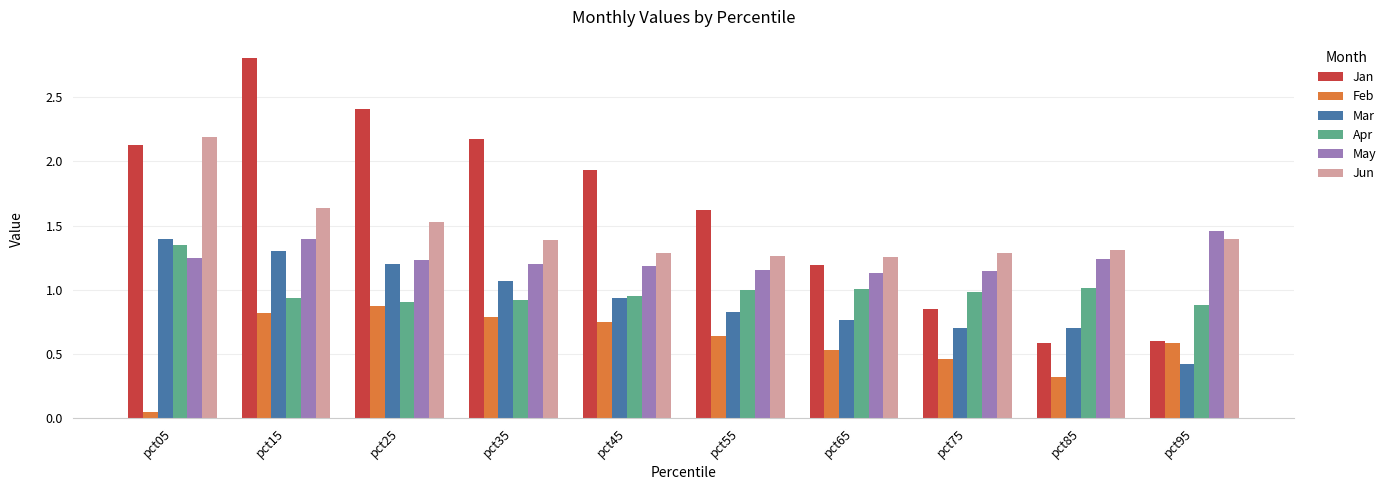

True or false: May has a value of 1.6 at pct75.

False